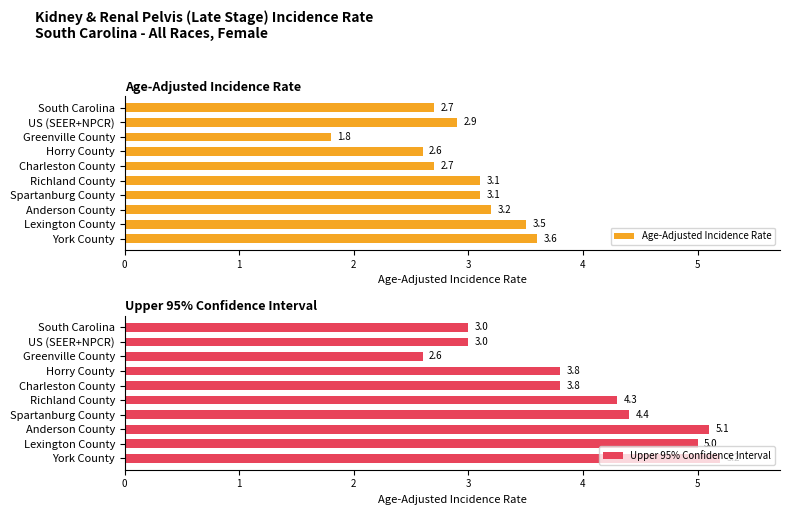

Is it true that Upper 95% Confidence Interval equals 5.0 at Lexington County?

True